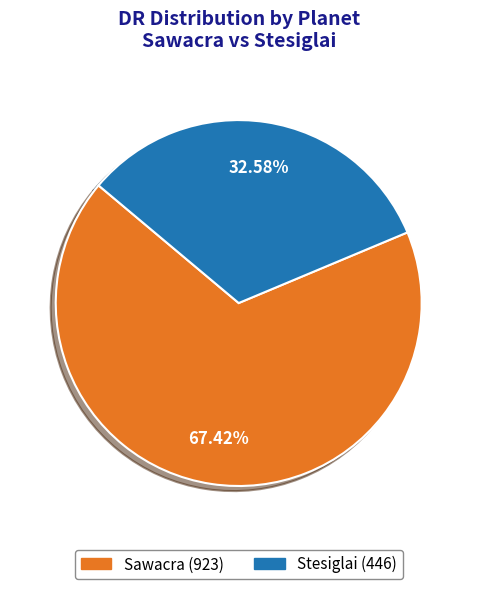

To the nearest percent, what is the difference between the largest and smallest slice percentages?

35%